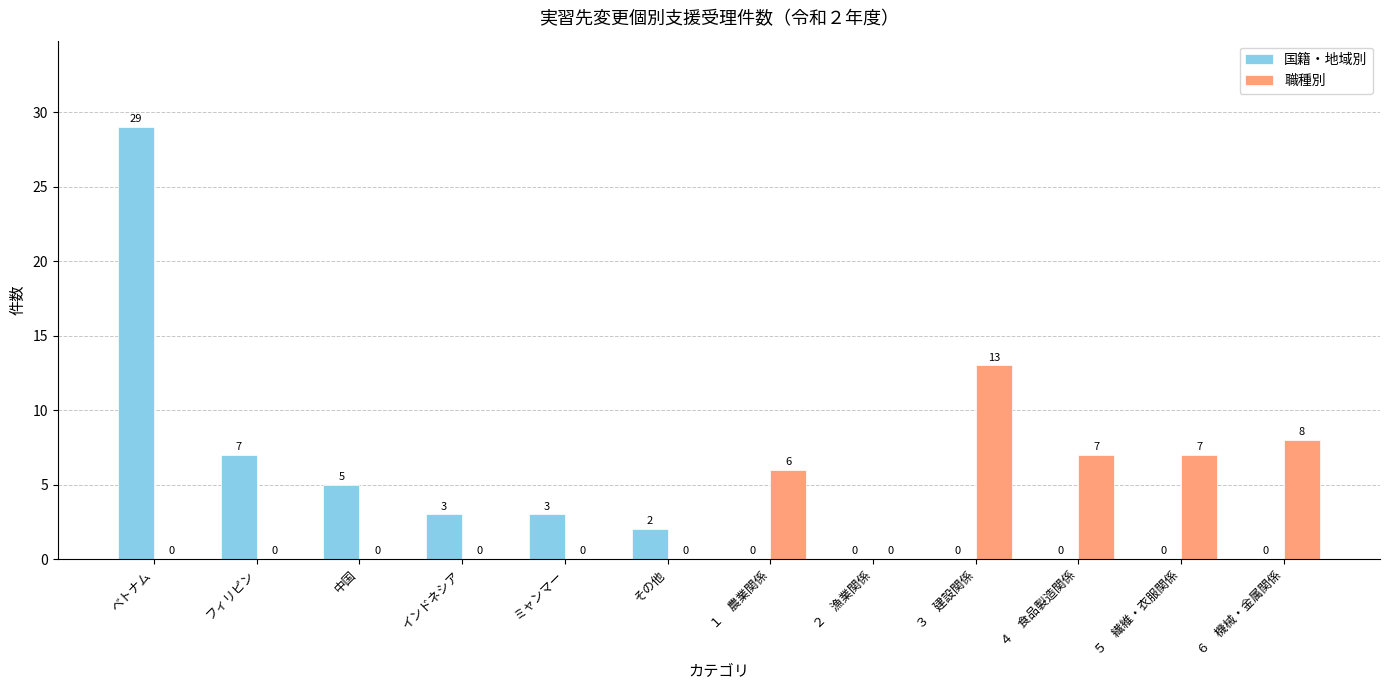

At which category is the sum across all series the highest?

ベトナム